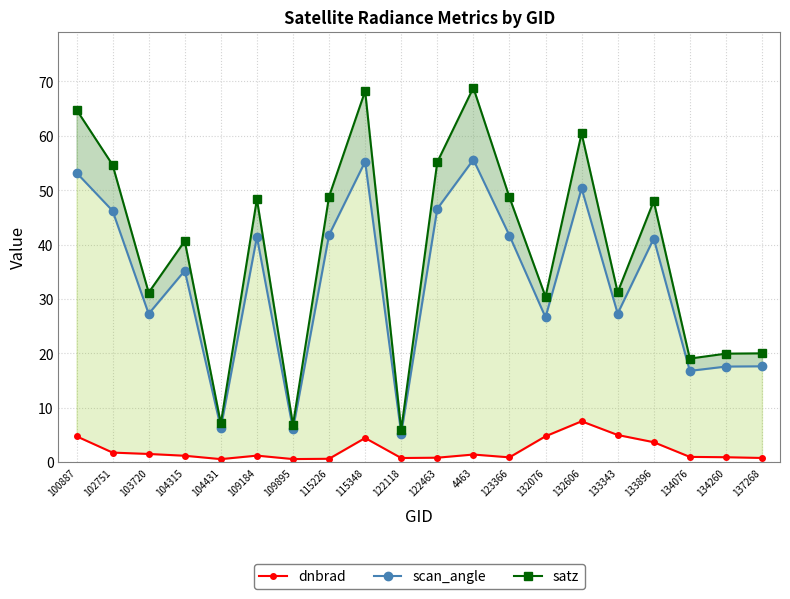

True or false: satz has a value of 6.9 at 109895.

True